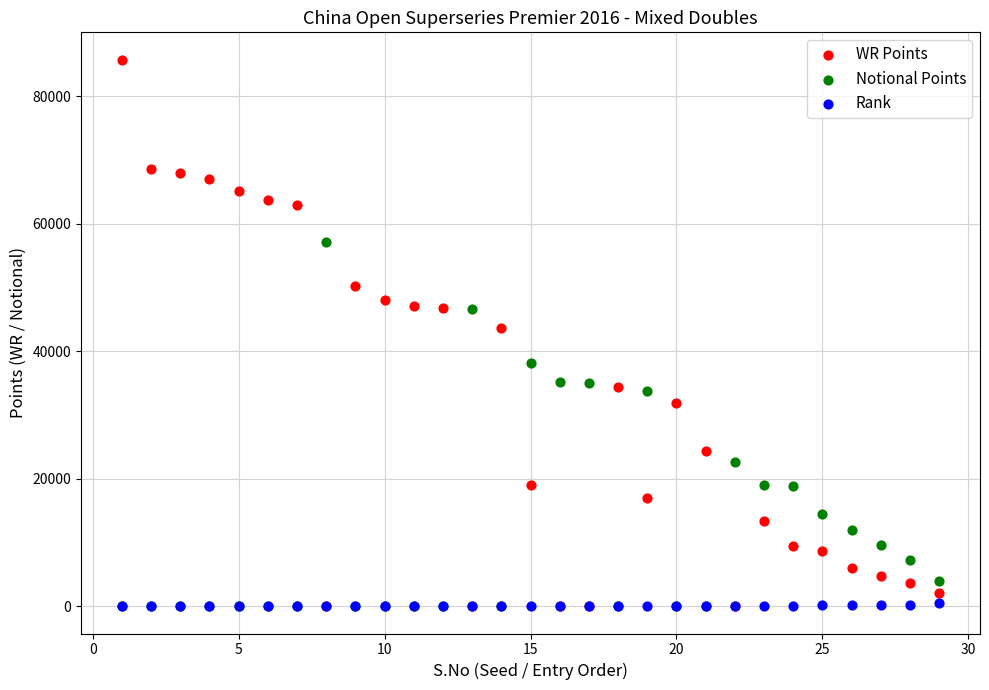

Which series has the largest Y range (max minus min)?

WR Points